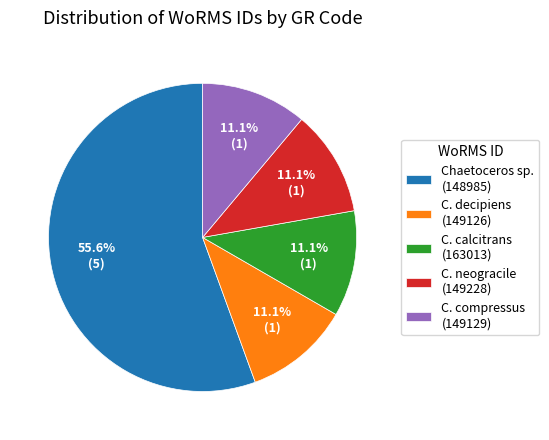

How many slices are in this pie chart?

5